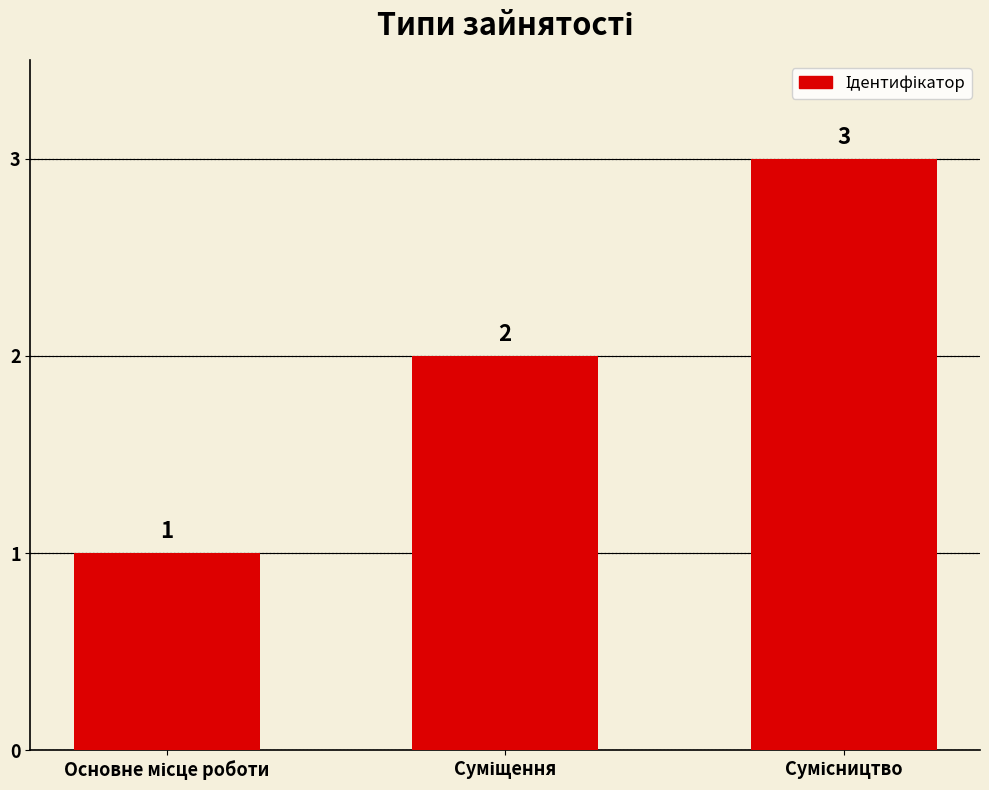

What is the sum of all values?

6